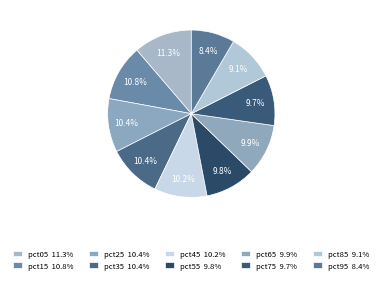

To the nearest percent, what is the average slice percentage?

10%